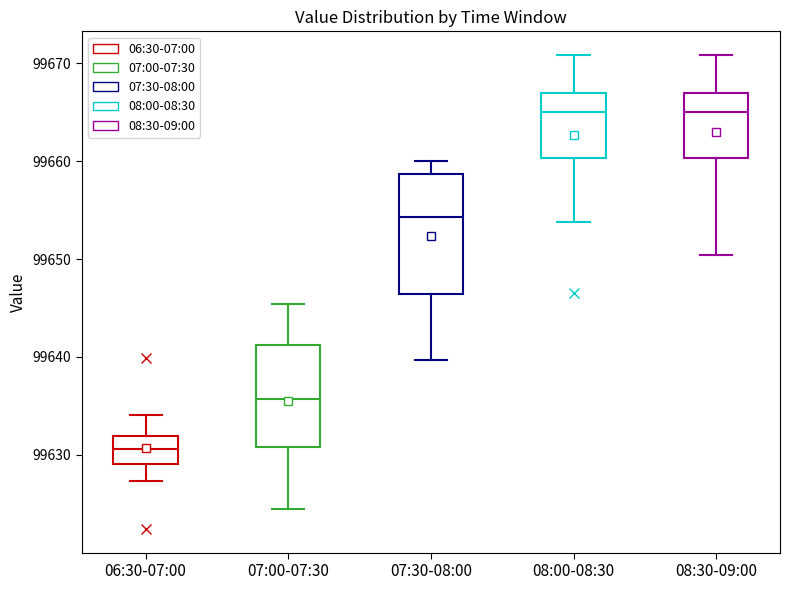

Reading left to right, read every box against the y-axis: the position of its median line, the range the box covers, and the ends of its whiskers. The values are not printed on the chart, so give them approximately, as read against the axis.

06:30-07:00: median 99631, box 99629 to 99632, whiskers 99627 to 99634
07:00-07:30: median 99636, box 99631 to 99641, whiskers 99624 to 99645
07:30-08:00: median 99654, box 99646 to 99659, whiskers 99640 to 99660
08:00-08:30: median 99665, box 99660 to 99667, whiskers 99654 to 99671
08:30-09:00: median 99665, box 99660 to 99667, whiskers 99650 to 99671